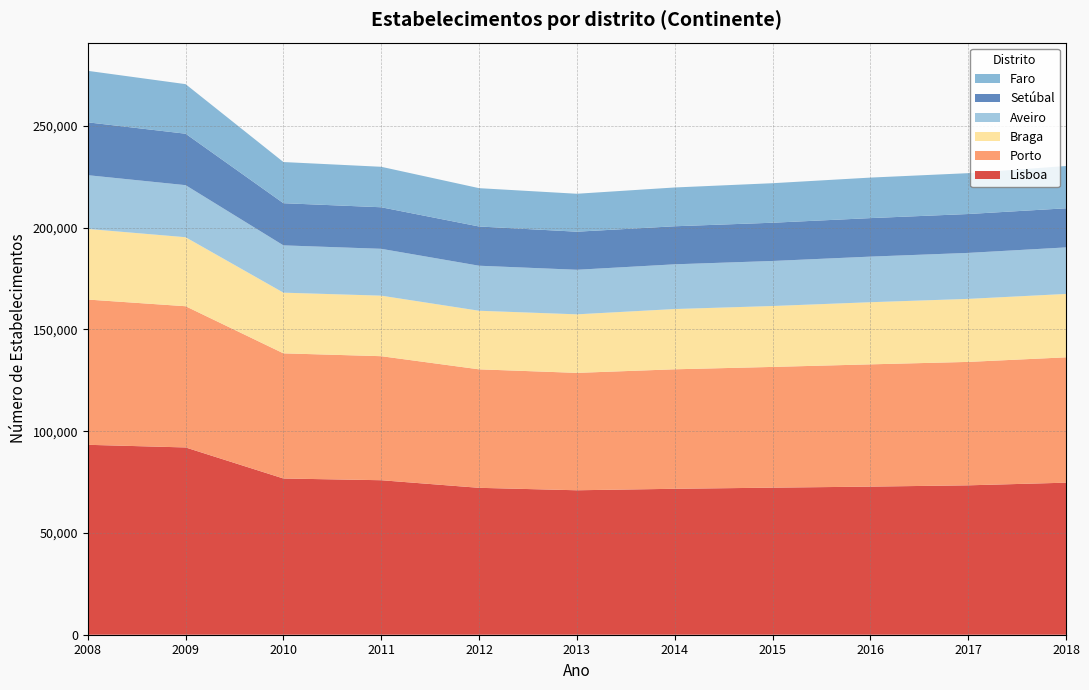

Reading left to right, extract all data points from this chart.

Lisboa: 93299	91999	76747	75896	72164	70961	71690	72246	72756	73389	74689
Porto: 71348	69371	61481	60930	58207	57670	58698	59308	60064	60629	61580
Braga: 34691	33896	29807	29735	28776	28756	29605	29920	30520	30960	31136
Aveiro: 26408	25579	23235	23013	22122	21892	21970	22127	22400	22594	22863
Setúbal: 25963	25274	20711	20410	19270	18705	18689	18787	18918	19094	19213
Faro: 25298	24350	20218	19884	18829	18636	19056	19415	19902	20073	20768